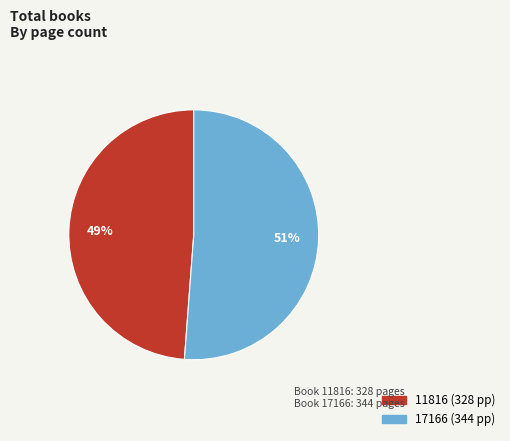

Is the sum of 17166 and 11816 greater than half?

Yes